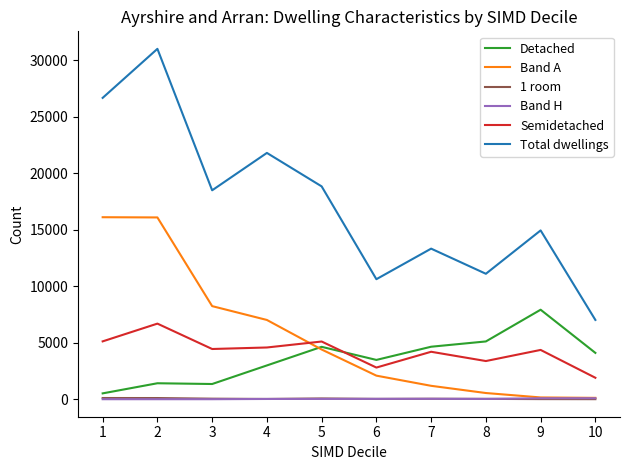

True or false: Band H has more than 0 interior local peaks.

True